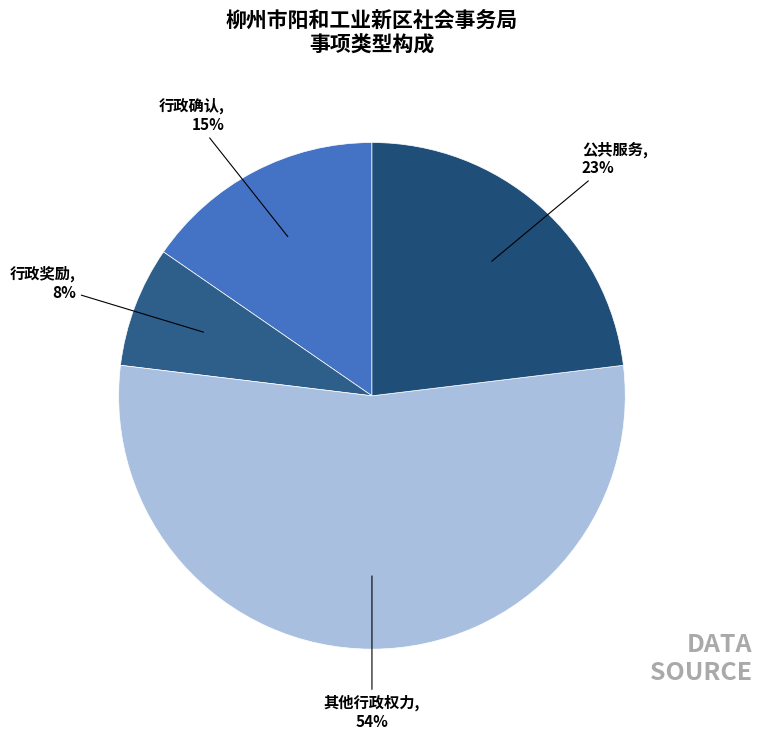

Is there a majority slice in this chart?

Yes